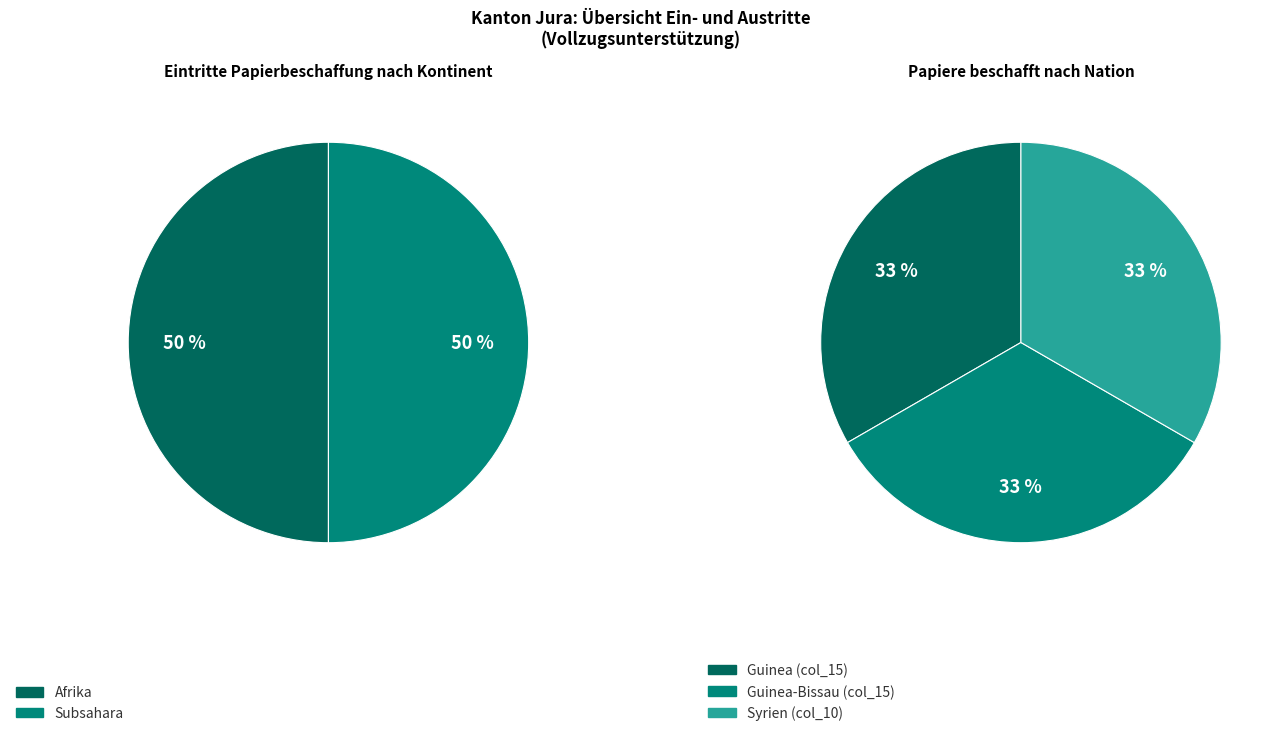

To the nearest percent, what portion does Afrika represent?

50%